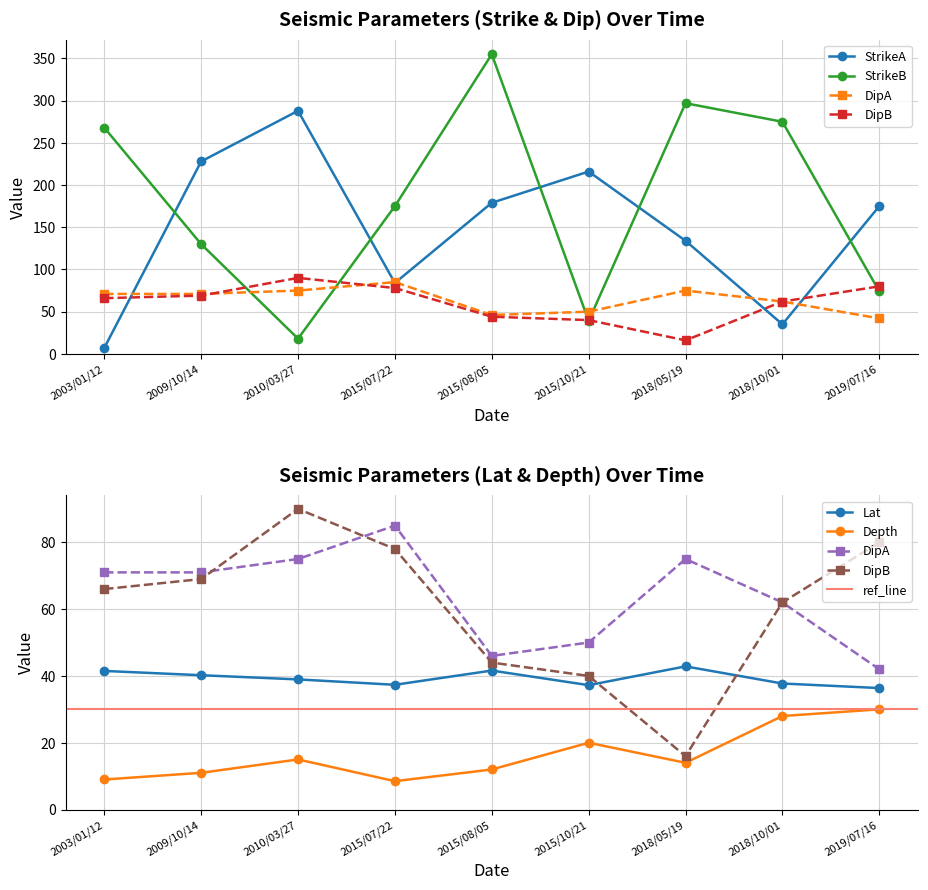

What is the spread (max minus min) of values at 2015/08/05?

343.0